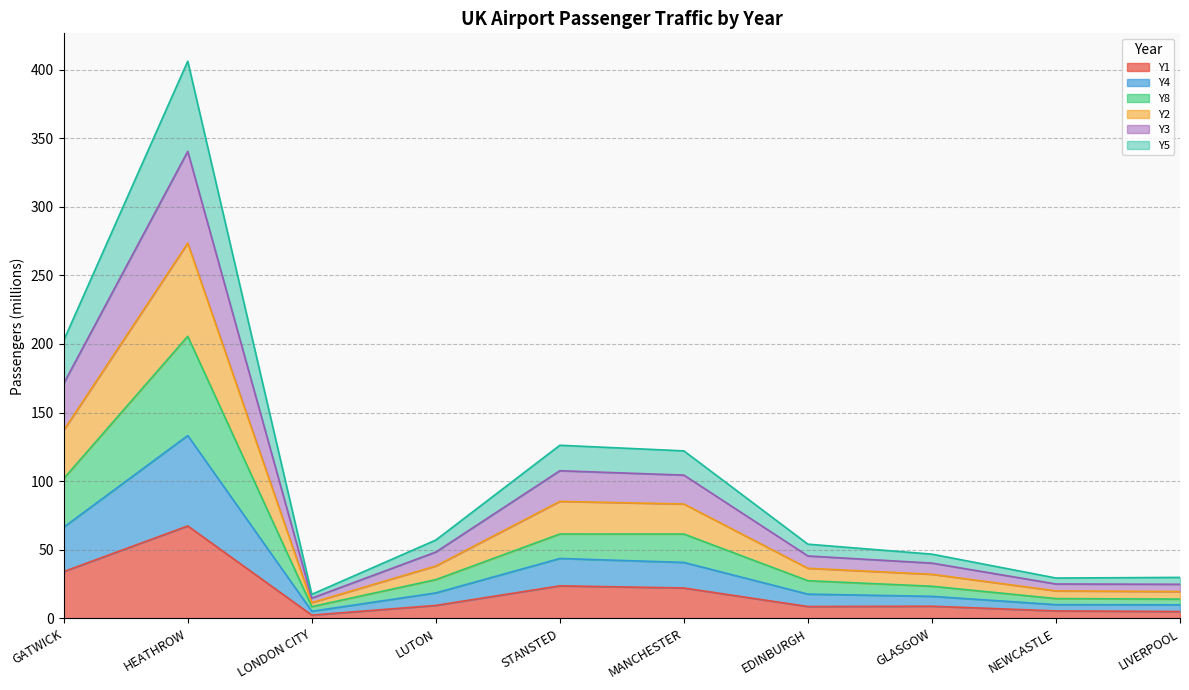

Which has a higher value, LIVERPOOL or LUTON?

LUTON